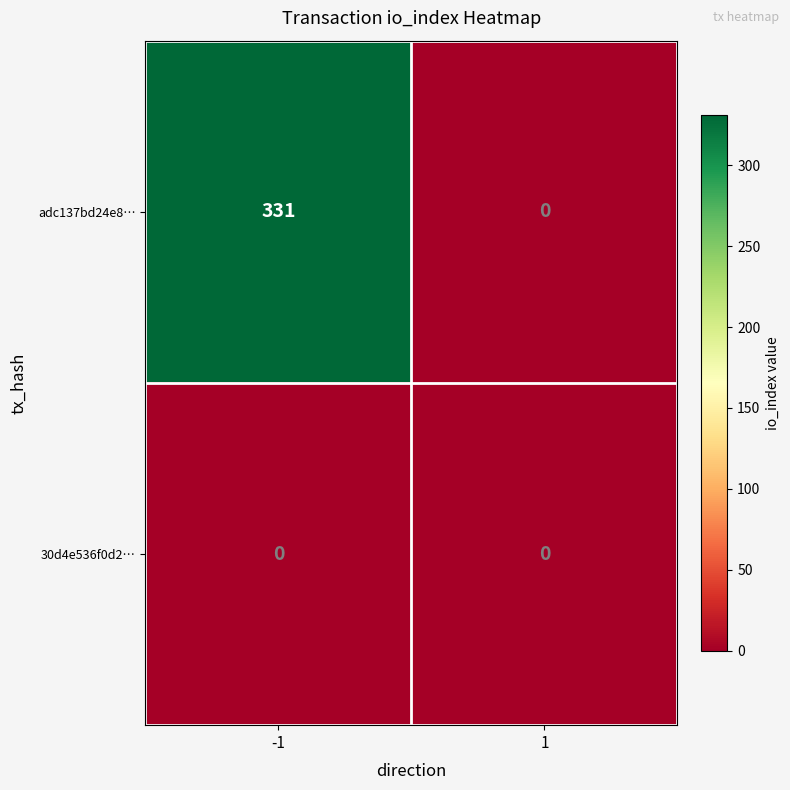

True or false: 30d4e536f0d2… has a value of 0 at -1.

True